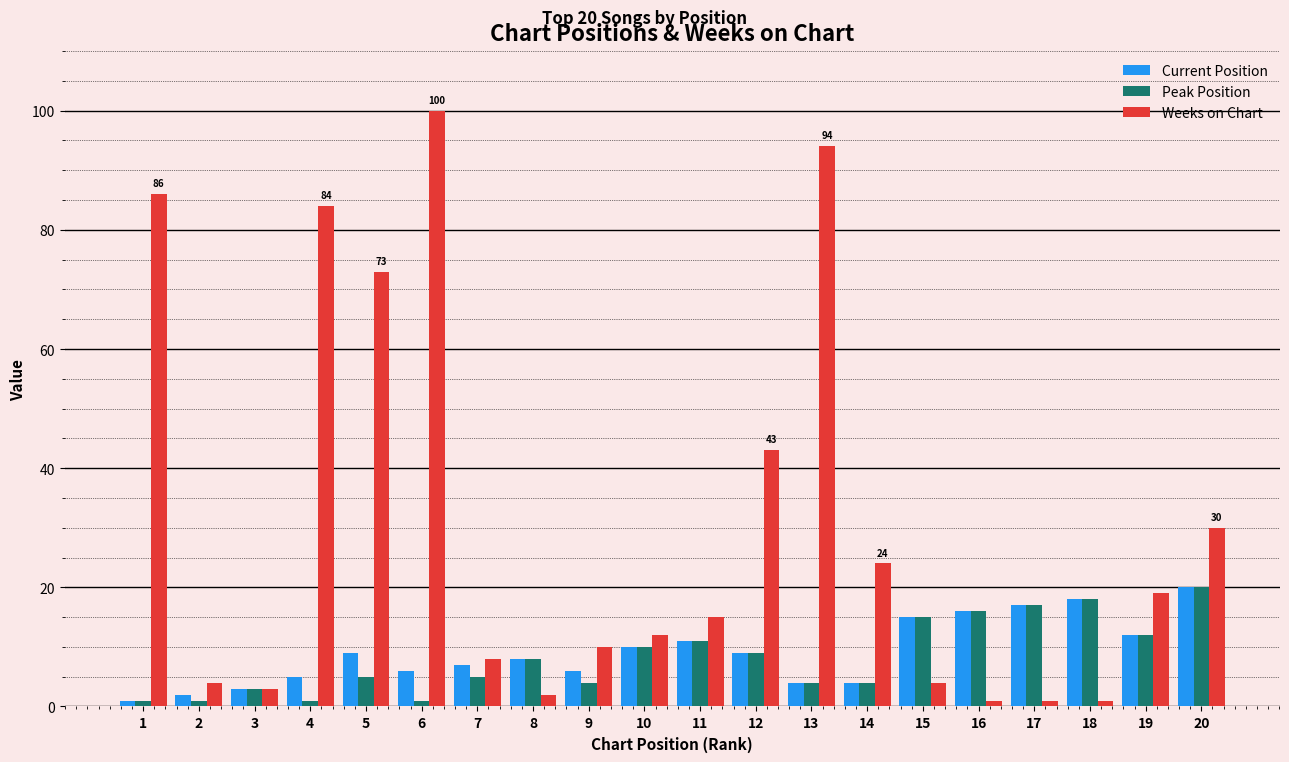

What is the maximum value for Current Position?

20